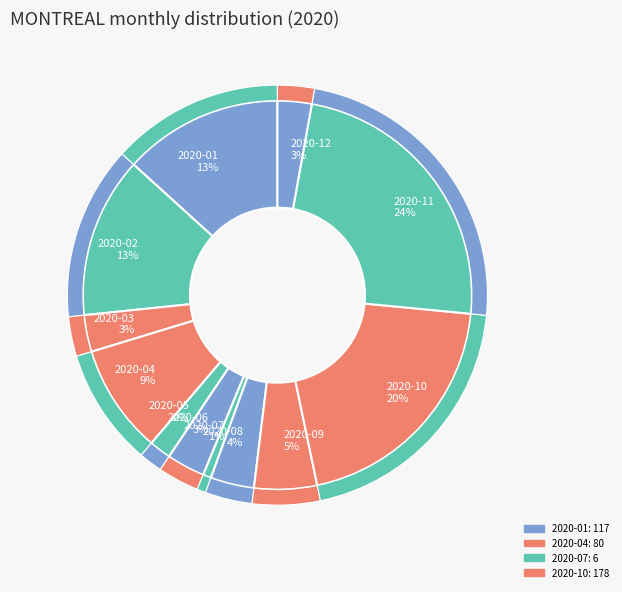

To the nearest percent, what is the average slice percentage?

8%